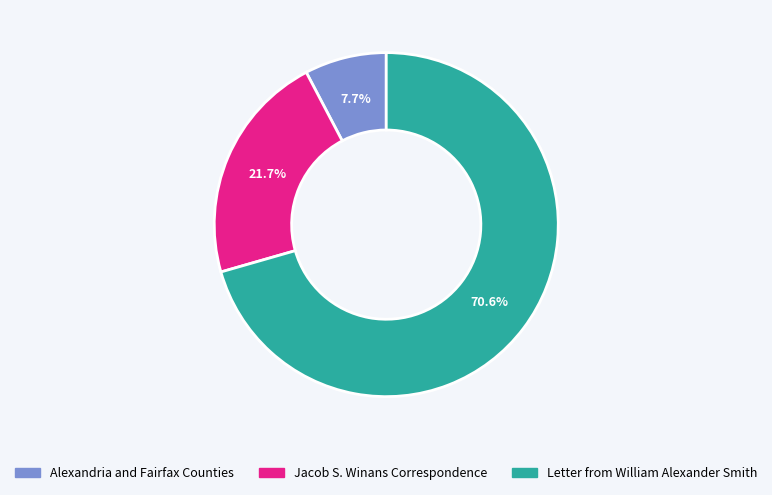

Which has a higher value, Alexandria and Fairfax Counties or Letter from William Alexander Smith?

Letter from William Alexander Smith